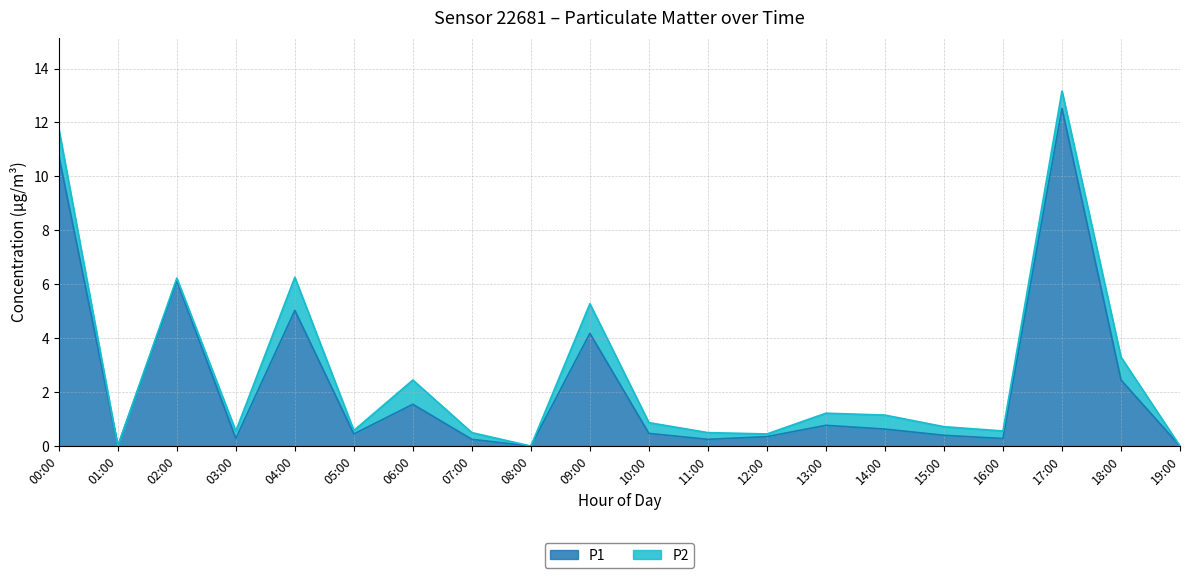

The P1 series shows -5.0 at 01:00. True or false?

False